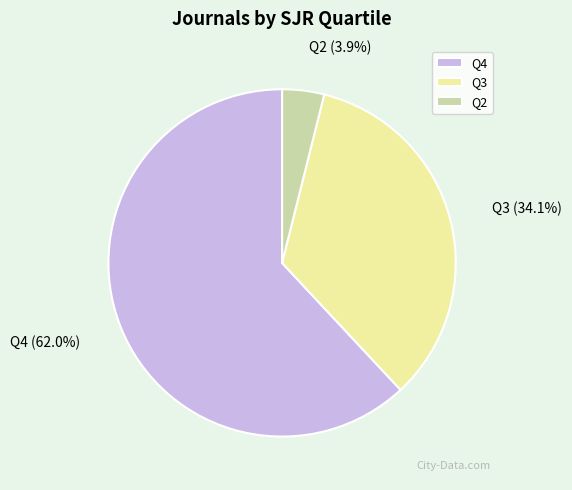

Is Q3 the majority of the pie?

No